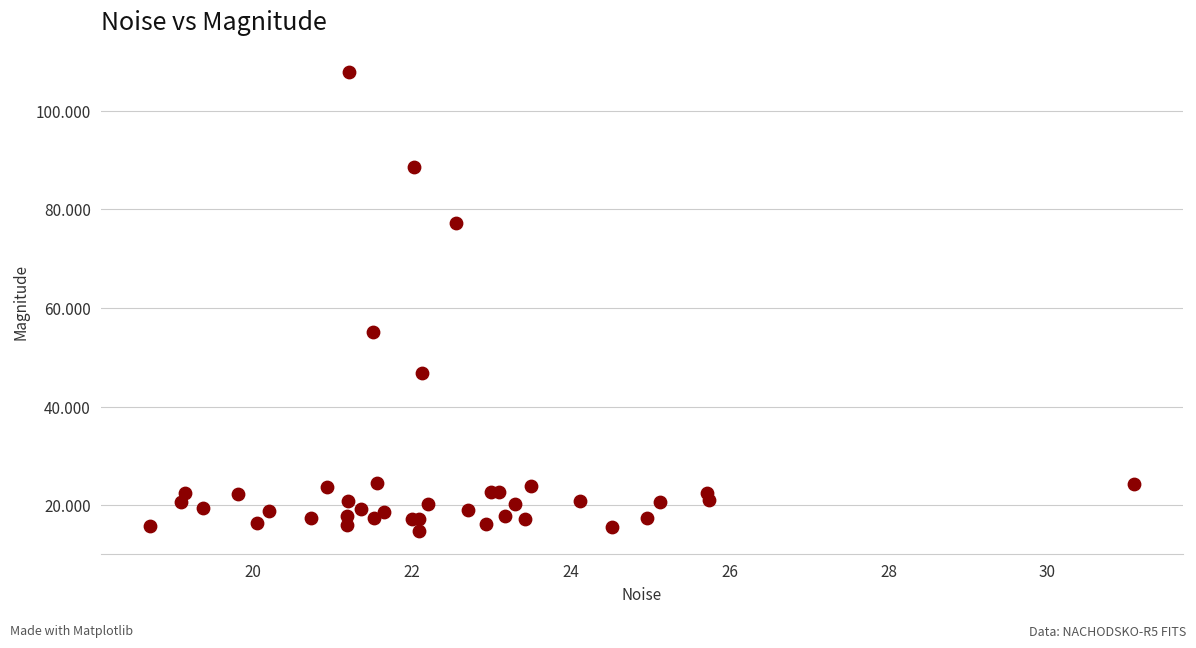

What Y value in the scatter plot is closest to 61?

55.2